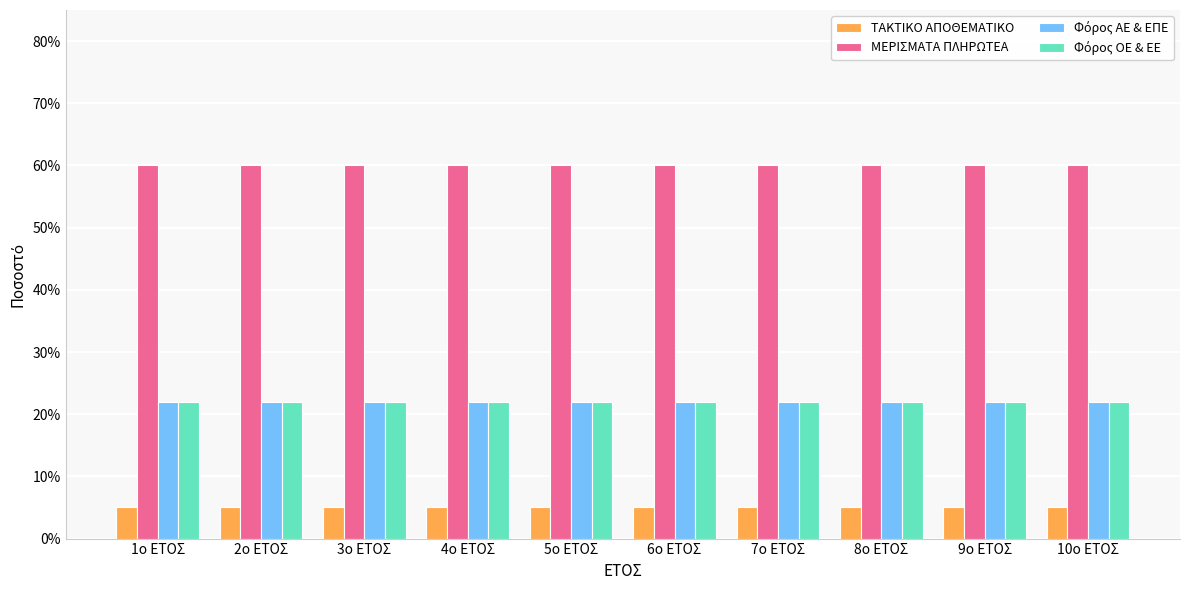

Between 4ο ΕΤΟΣ and 1ο ΕΤΟΣ, which is larger?

4ο ΕΤΟΣ